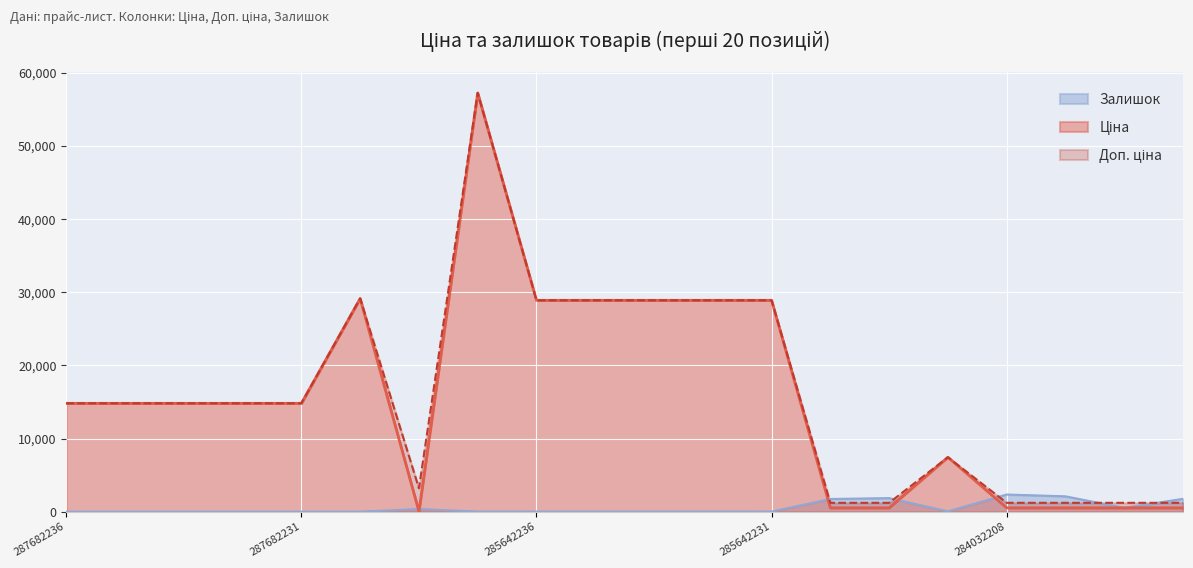

What is the difference between the maximum and minimum values in the Доп. ціна series?

56047.3